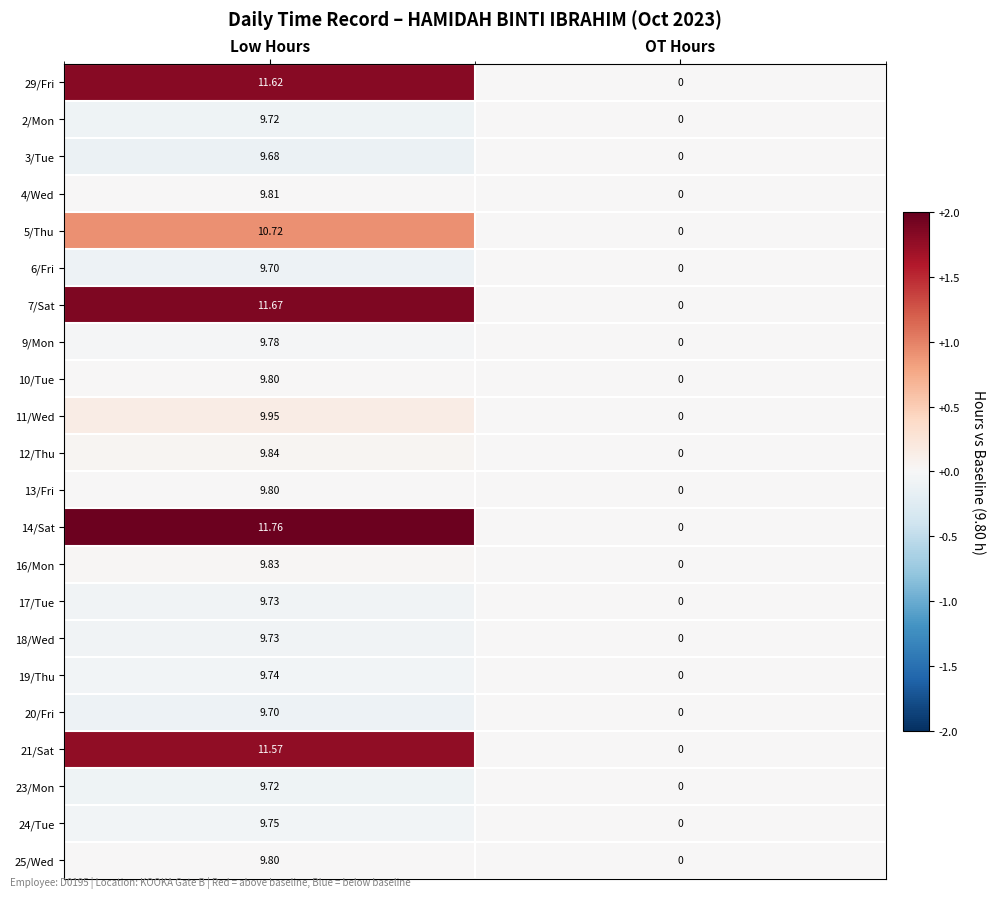

Which category has the lowest value in the 3/Tue series?

OT Hours